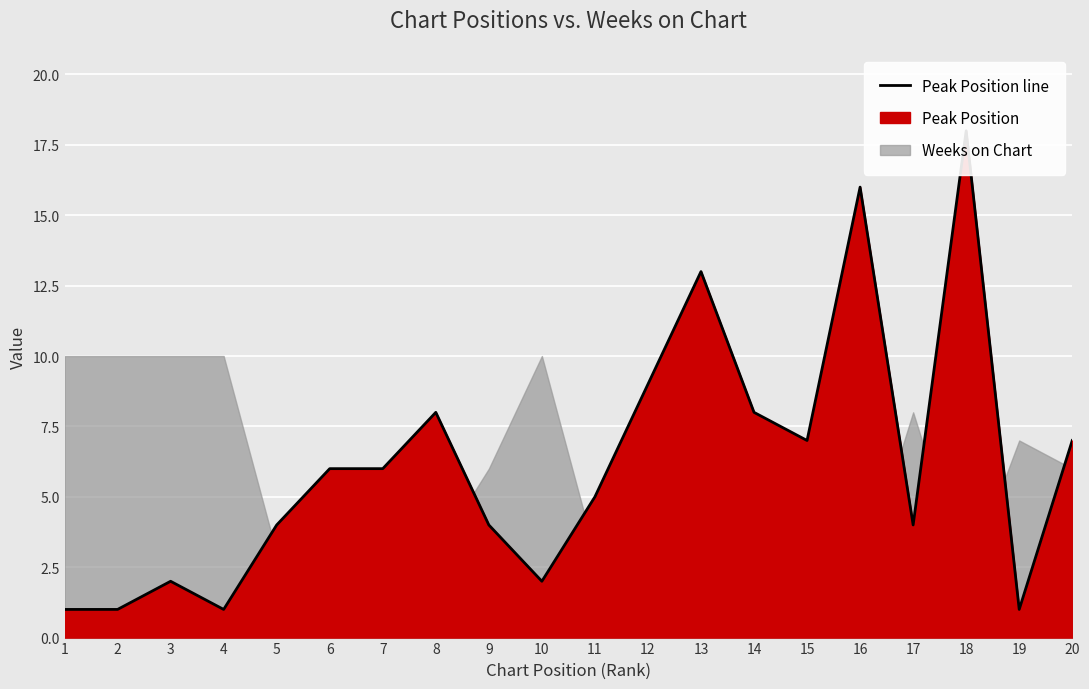

Where is the first local maximum?

3